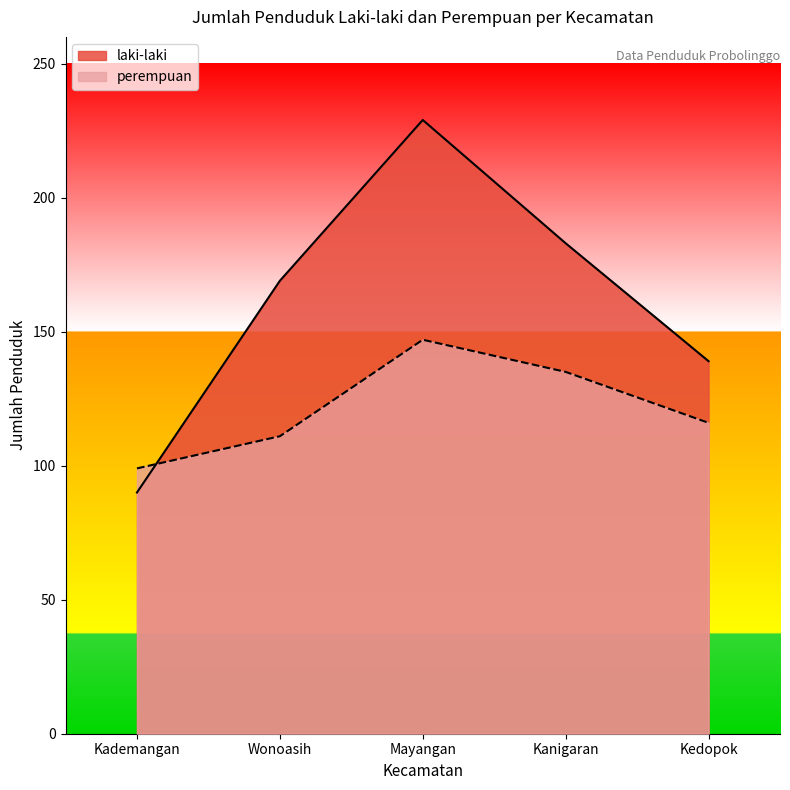

Rank the categories by perempuan value from lowest to highest.

Kademangan, Wonoasih, Kedopok, Kanigaran, Mayangan